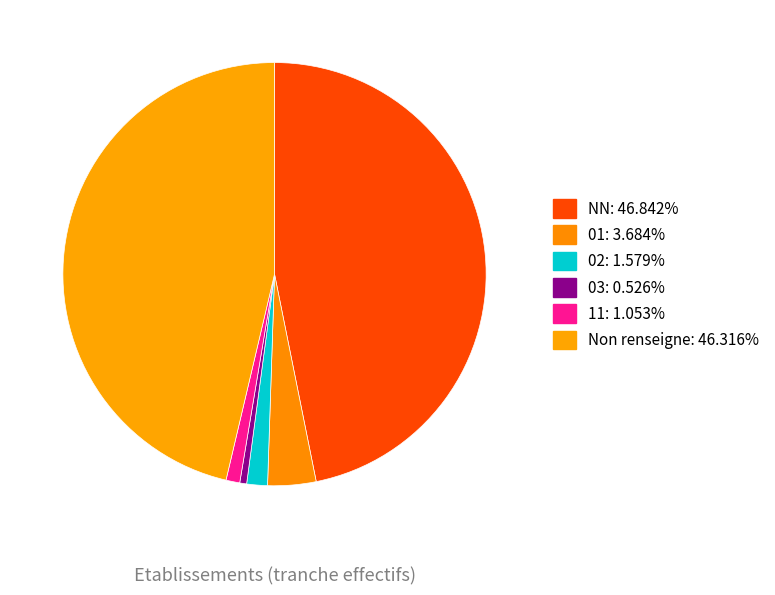

Which category has the biggest portion of the pie?

NN